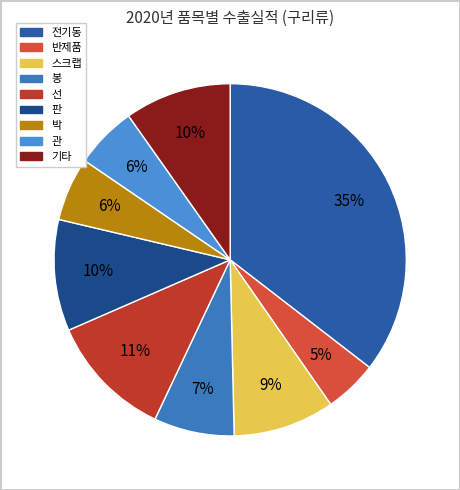

Which has a higher value, 전기동 or 반제품?

전기동